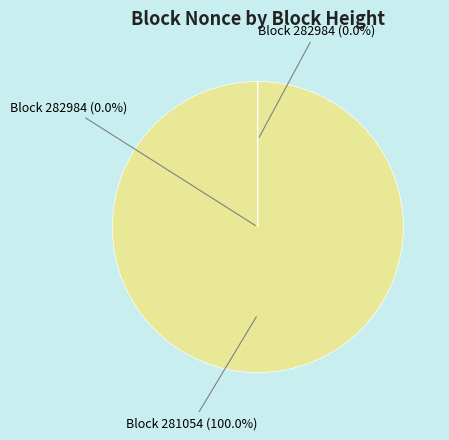

Do 282984 and 281054 together represent more than half of the pie?

Yes